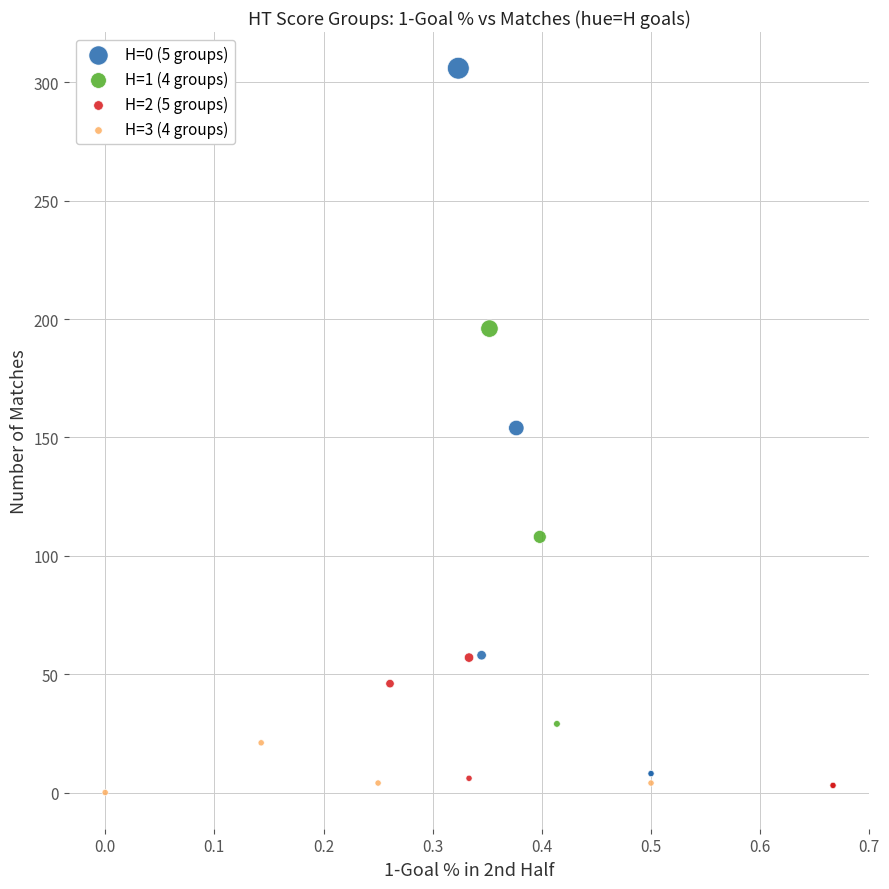

Which series reaches the maximum Y coordinate?

H=0 (5 groups)